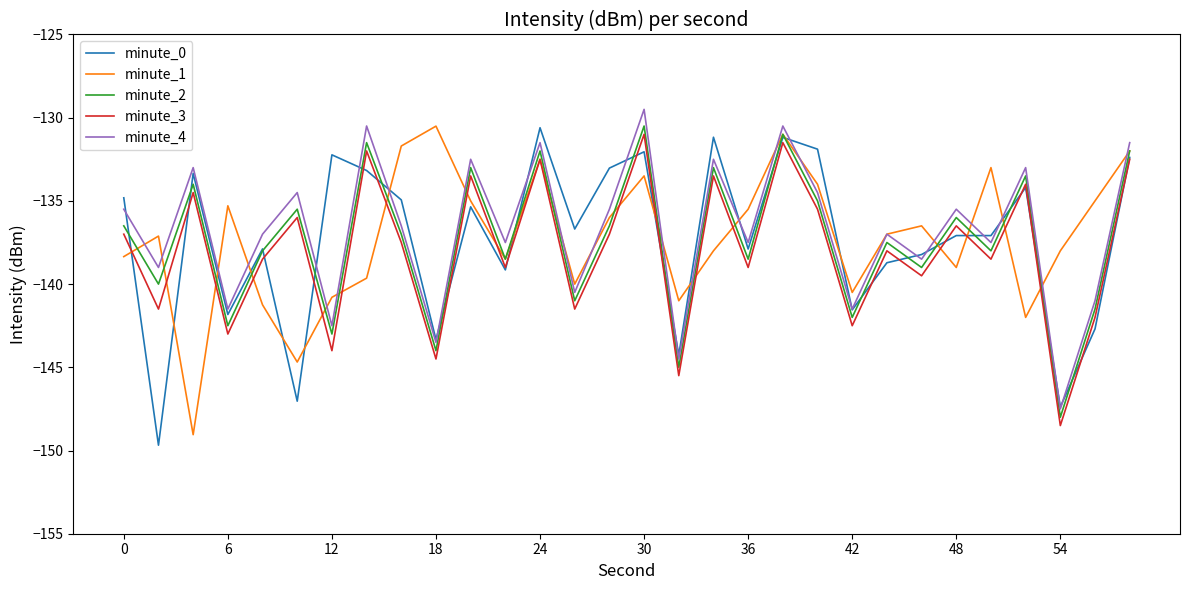

What is the highest value of the minute_4 series?

-129.5